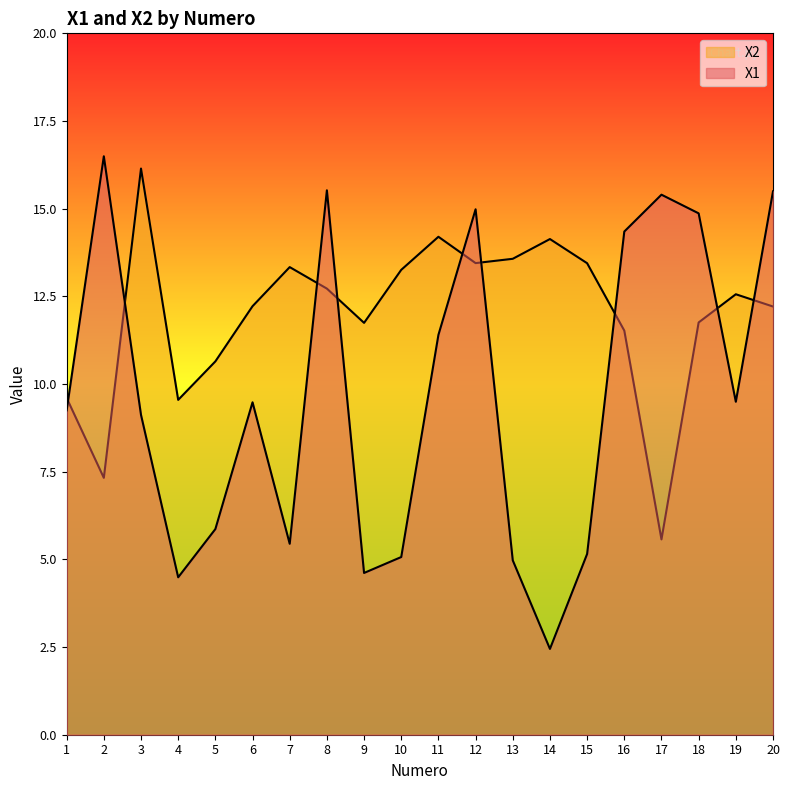

Reading left to right, transcribe all the data shown in this chart.

X1: 9.2	16.5	9.1	4.5	5.9	9.5	5.4	15.5	4.6	5.1	11.4	15.0	5.0	2.4	5.2	14.3	15.4	14.9	9.5	15.5
X2: 9.6	7.3	16.1	9.5	10.6	12.2	13.3	12.7	11.7	13.3	14.2	13.4	13.6	14.1	13.4	11.5	5.6	11.8	12.6	12.2